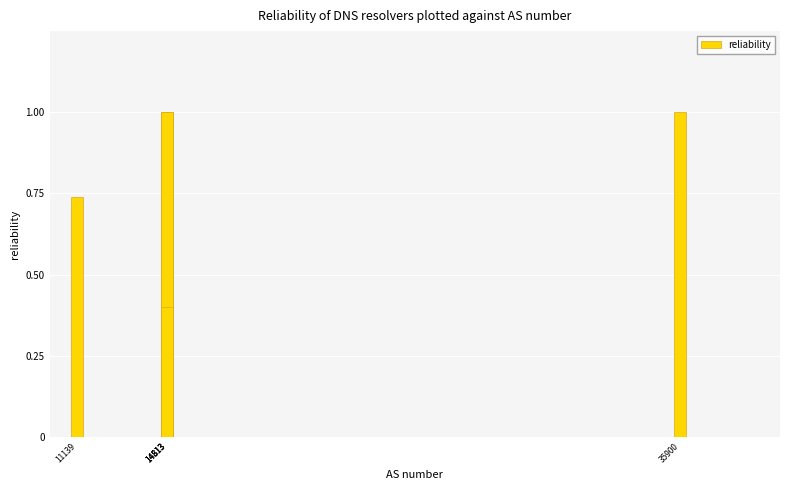

What is the difference between the maximum and minimum values?

0.6